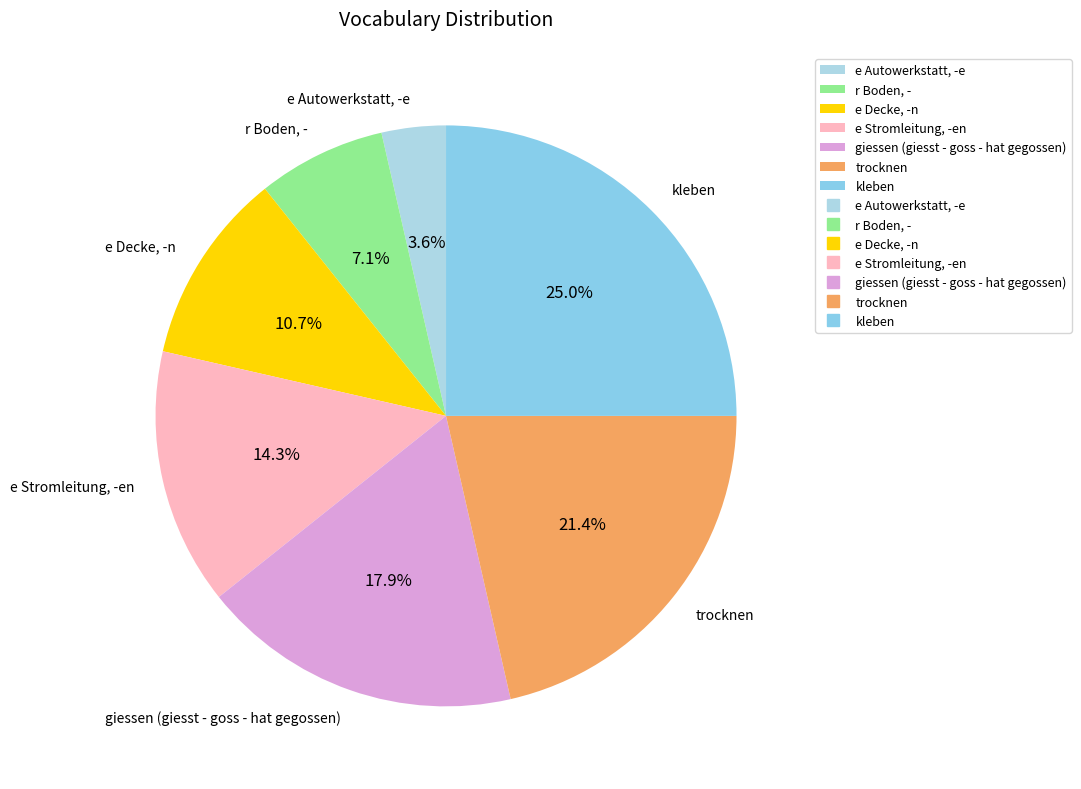

Rank the categories by value from highest to lowest.

kleben, trocknen, giessen (giesst - goss - hat gegossen), e Stromleitung, -en, e Decke, -n, r Boden, -, e Autowerkstatt, -e